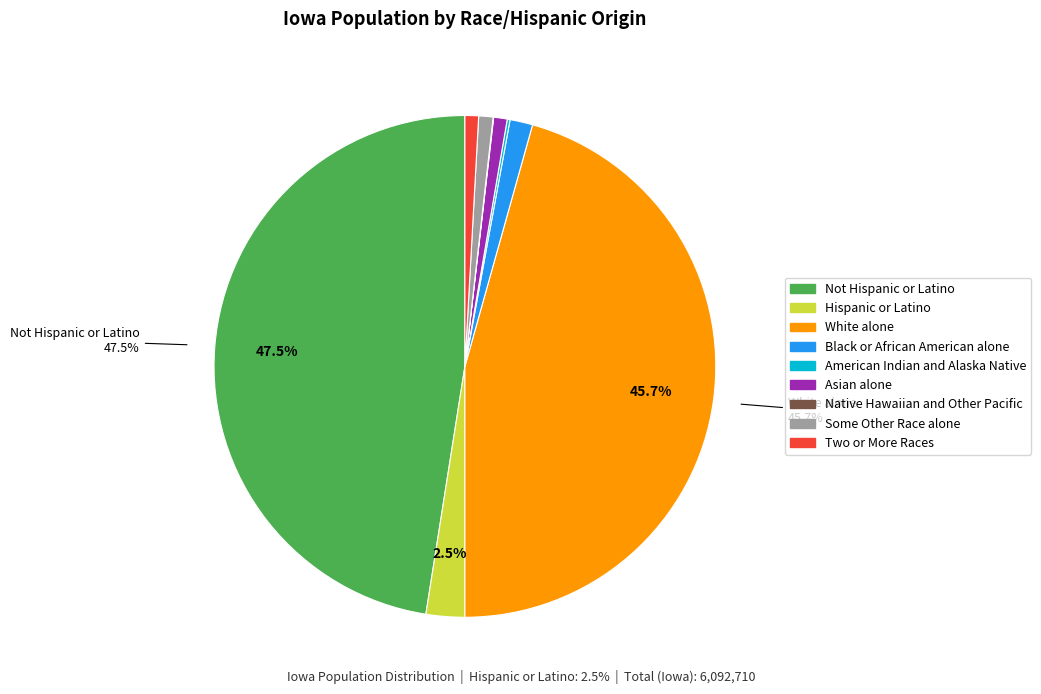

Which slice is the largest?

Not Hispanic or Latino